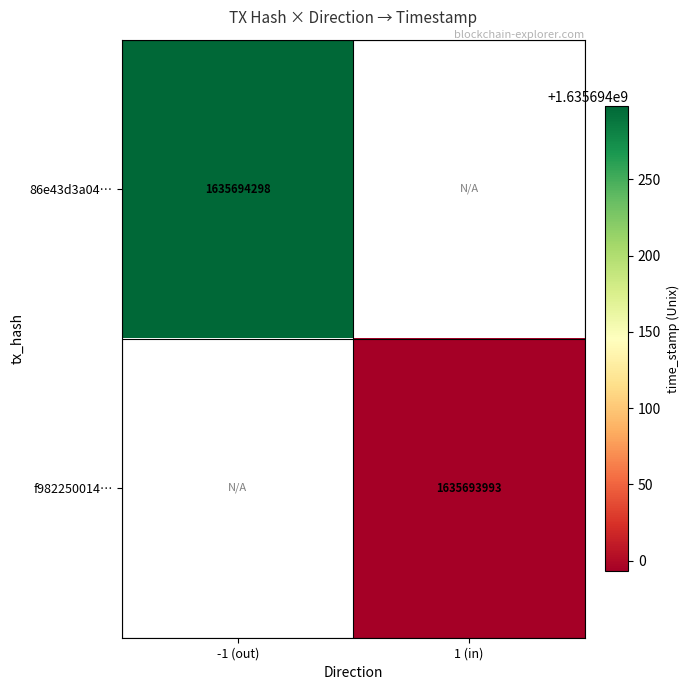

Rank the series at 1 from lowest to highest value.

f982250014aa2e1446919a819407308916a9177, 86e43d3a049115e16bb37945e8d492689821f23